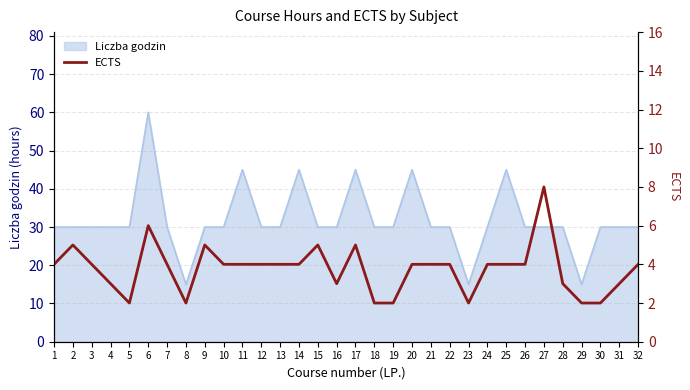

The value of Liczba godzin at 2 is 30. True or false?

True